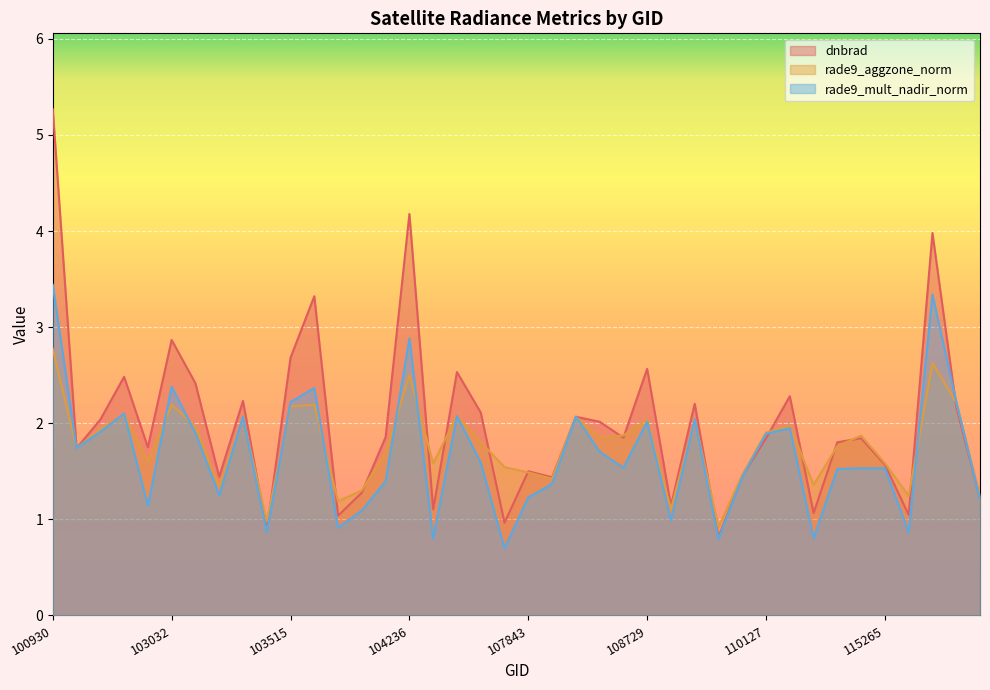

Is it true that rade9_mult_nadir_norm equals 0.9 at 115378?

True